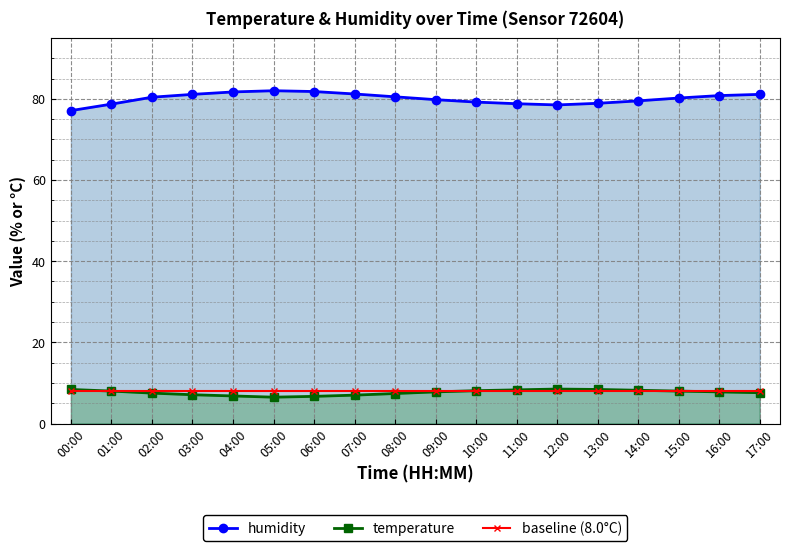

How many lines are shown in the chart?

3